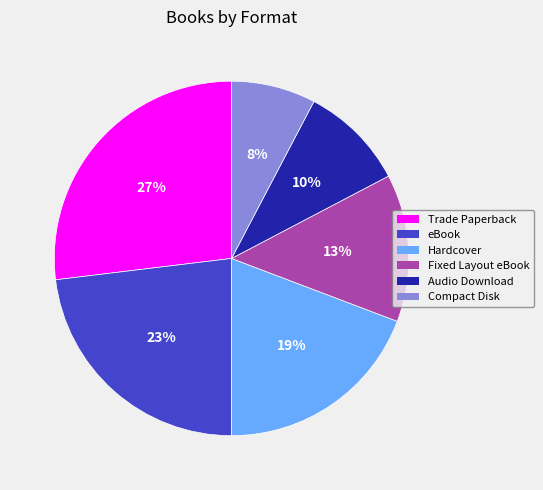

How many slices are in this pie chart?

6